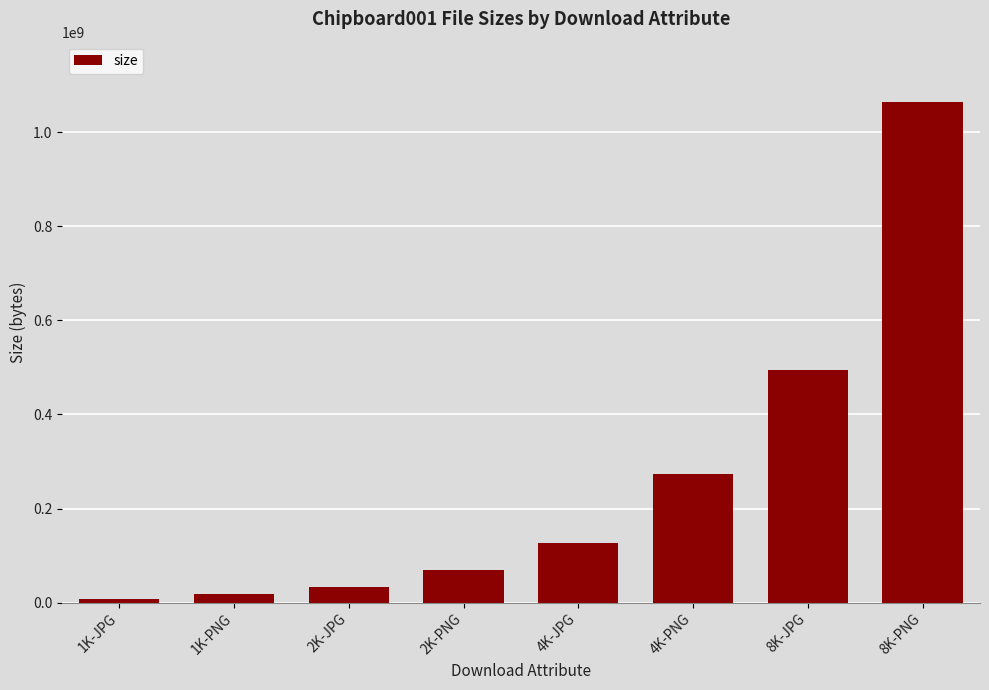

What is the label of the 7th bar from the right?

1K-PNG